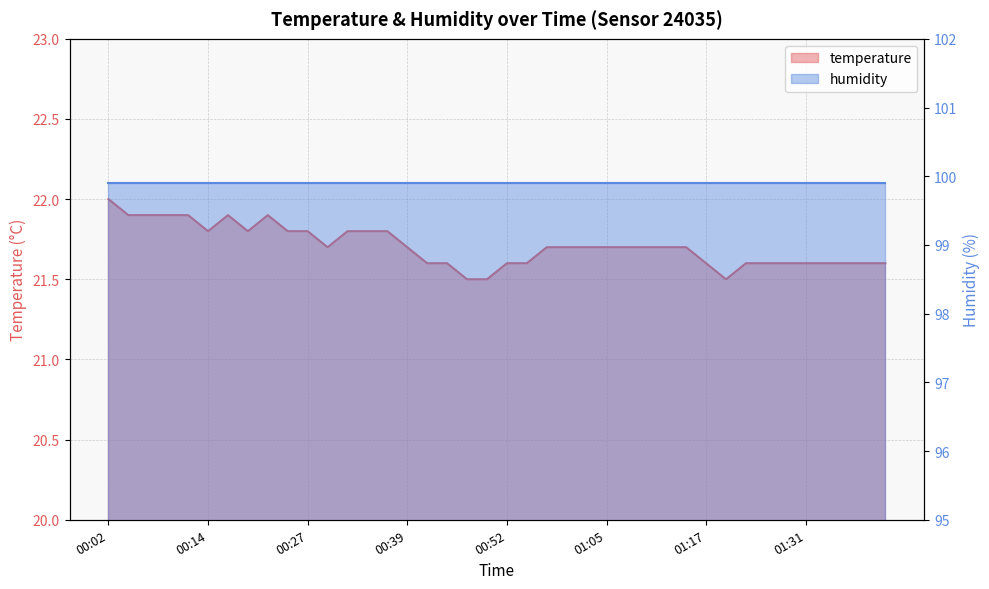

List the labels in order of value, largest first.

00:02, 00:04, 00:07, 00:09, 00:12, 00:17, 00:22, 00:14, 00:19, 00:24, 00:27, 00:32, 00:34, 00:37, 00:29, 00:39, 00:57, 01:00, 01:02, 01:05, 01:07, 01:10, 01:12, 01:15, 00:42, 00:44, 00:52, 00:55, 01:17, 01:23, 01:25, 01:28, 01:31, 01:33, 01:36, 01:39, 01:41, 00:47, 00:49, 01:20